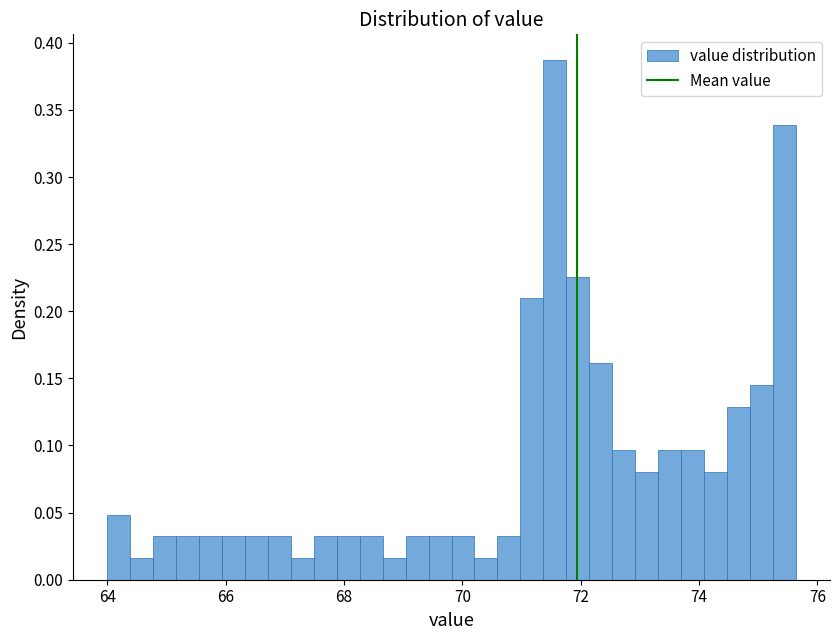

Around what value on the x-axis is the tallest bar? Give the approximate position of its centre, as read against the axis.

71.6